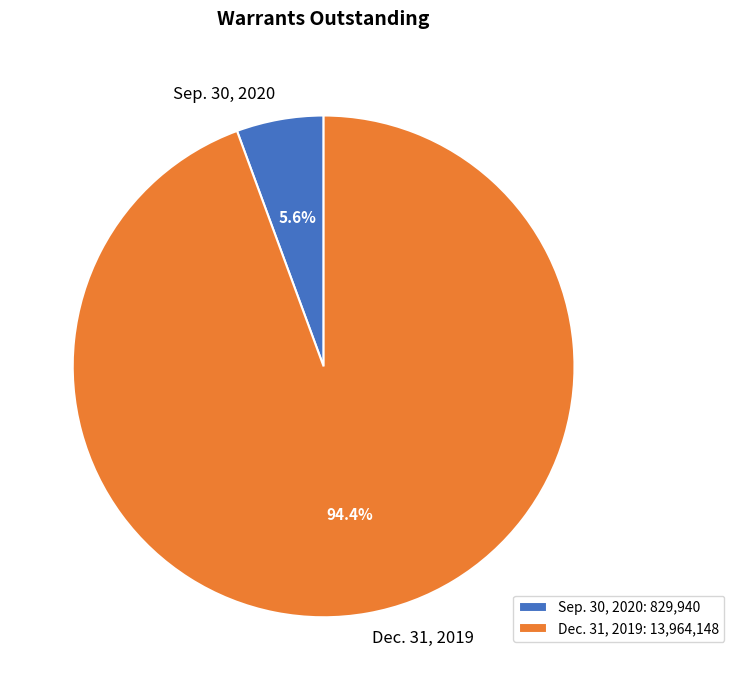

Which category has the smallest portion of the pie?

Sep. 30, 2020